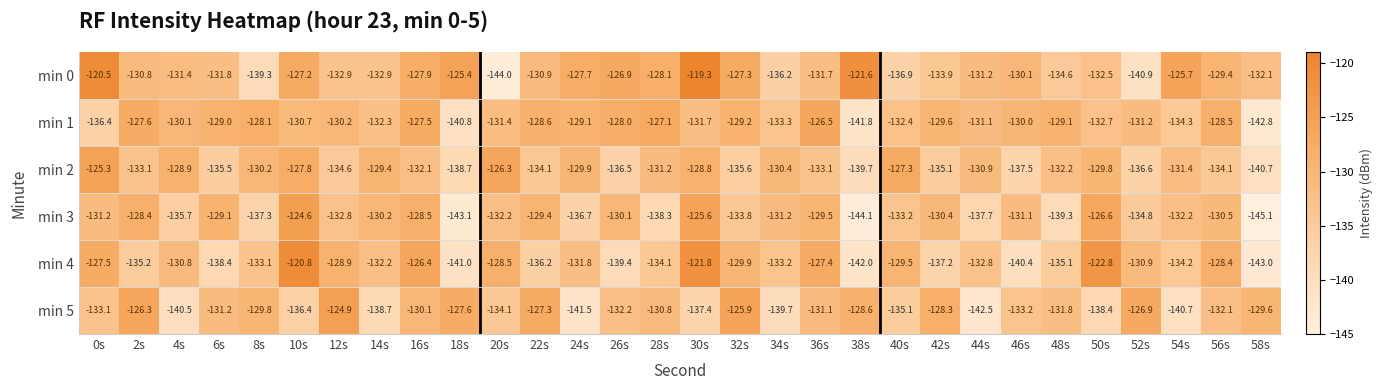

Is the value of min 4 at 20s greater than the value of min 0 at 28s?

No